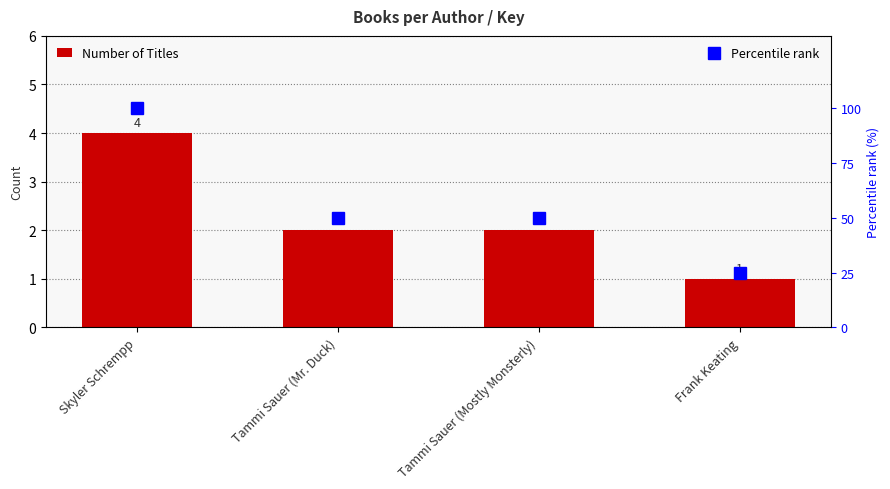

What is the label of the 3rd bar from the left?

Tammi Sauer (Mostly Monsterly)